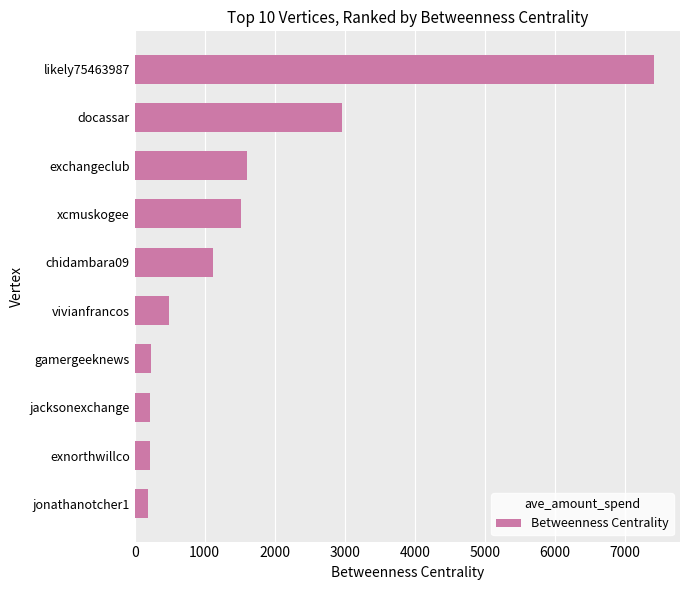

How many categories are shown in the chart?

10